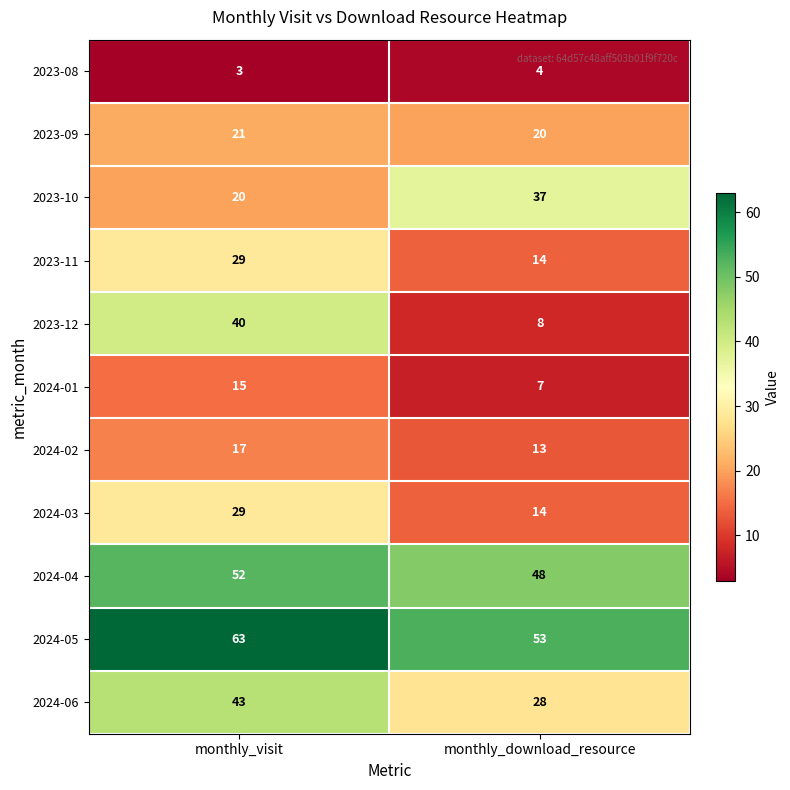

Rank the categories by 2024-04 value from highest to lowest.

monthly_visit, monthly_download_resource